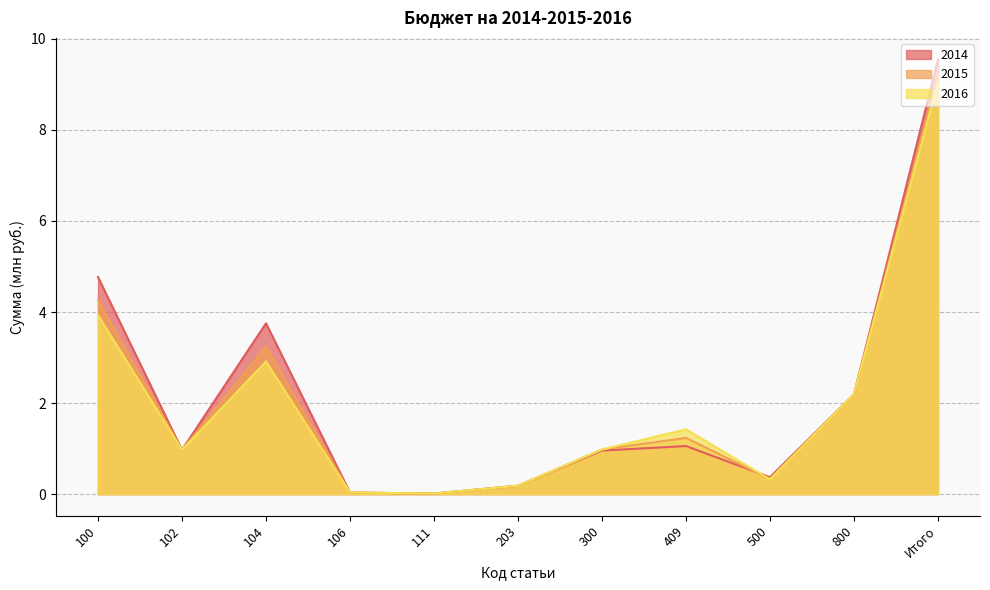

What is the label of the 5th point from the right?

300